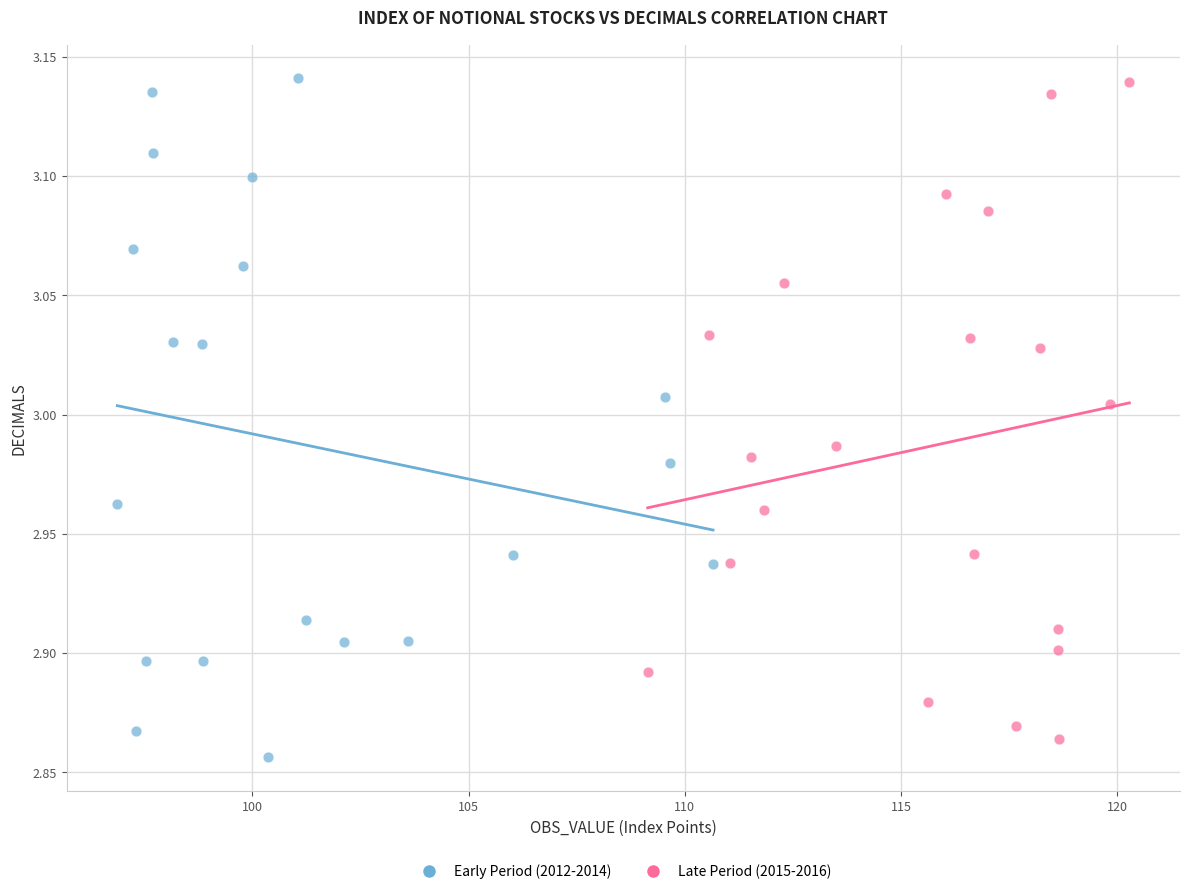

Which series reaches the minimum Y coordinate?

Early Period (2012-2014)